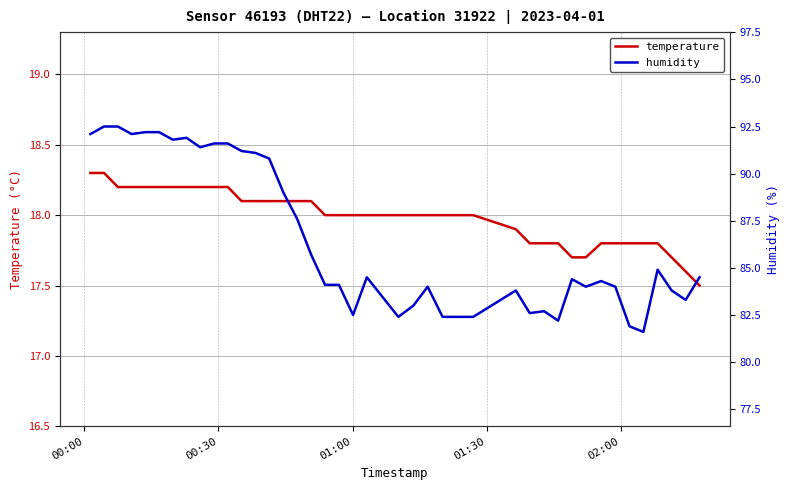

True or false: humidity has more than 0 interior local peaks.

True